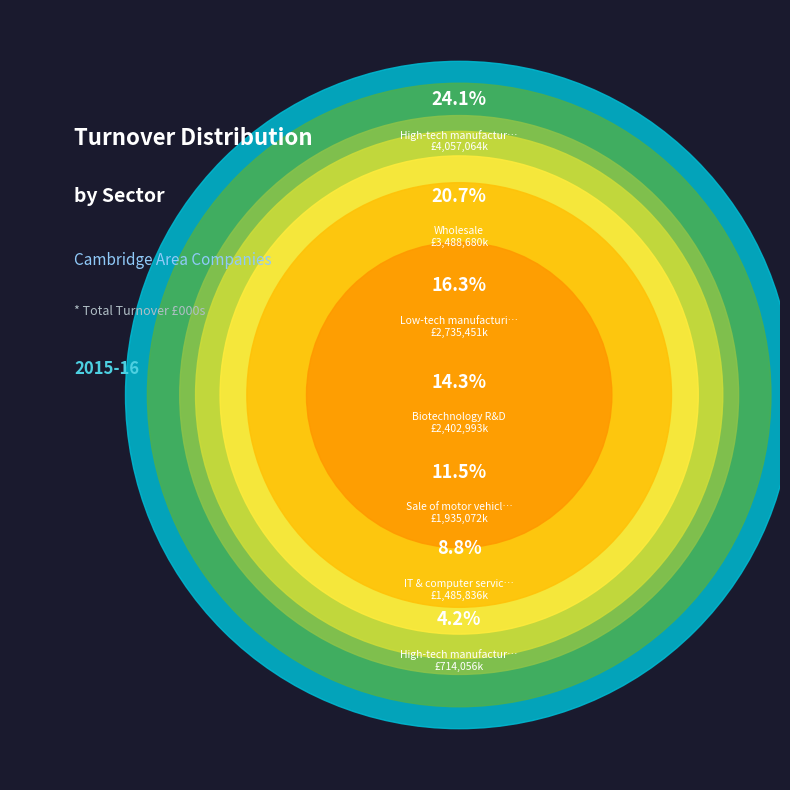

How many segments does this pie chart have?

7